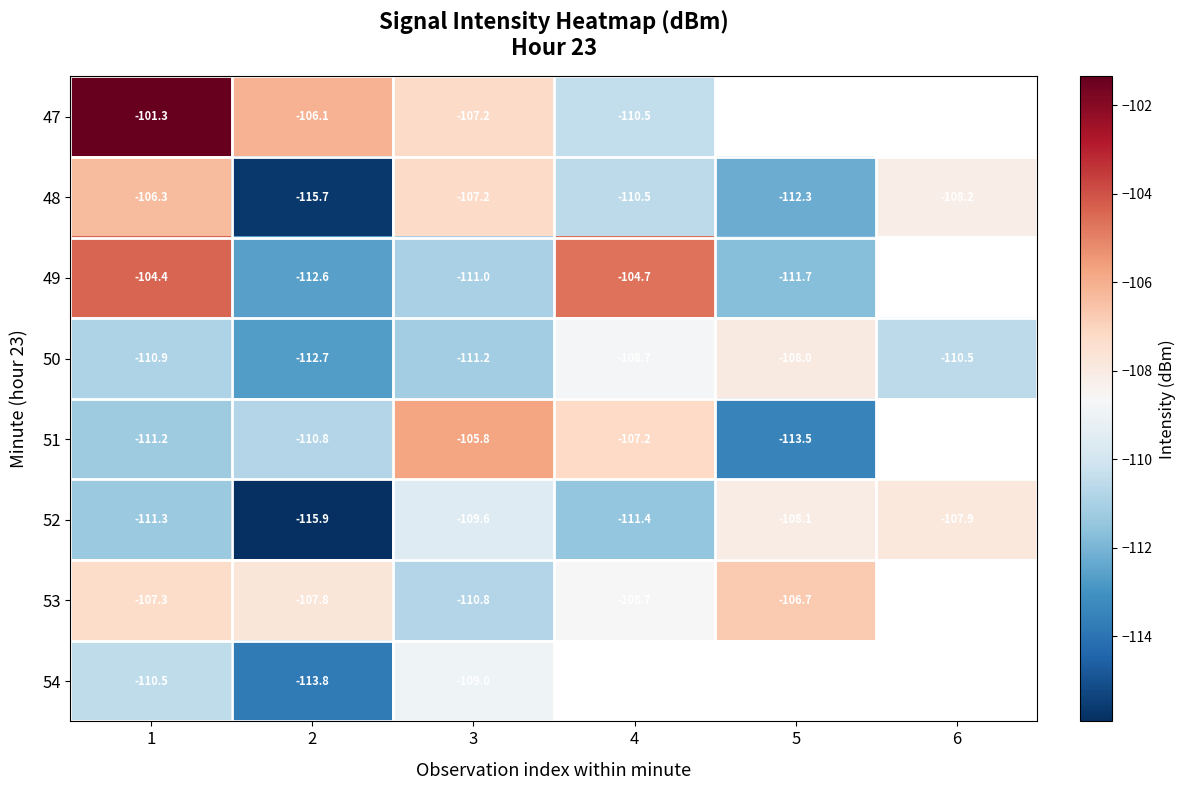

What is the difference between the highest and lowest values at 2?

9.8